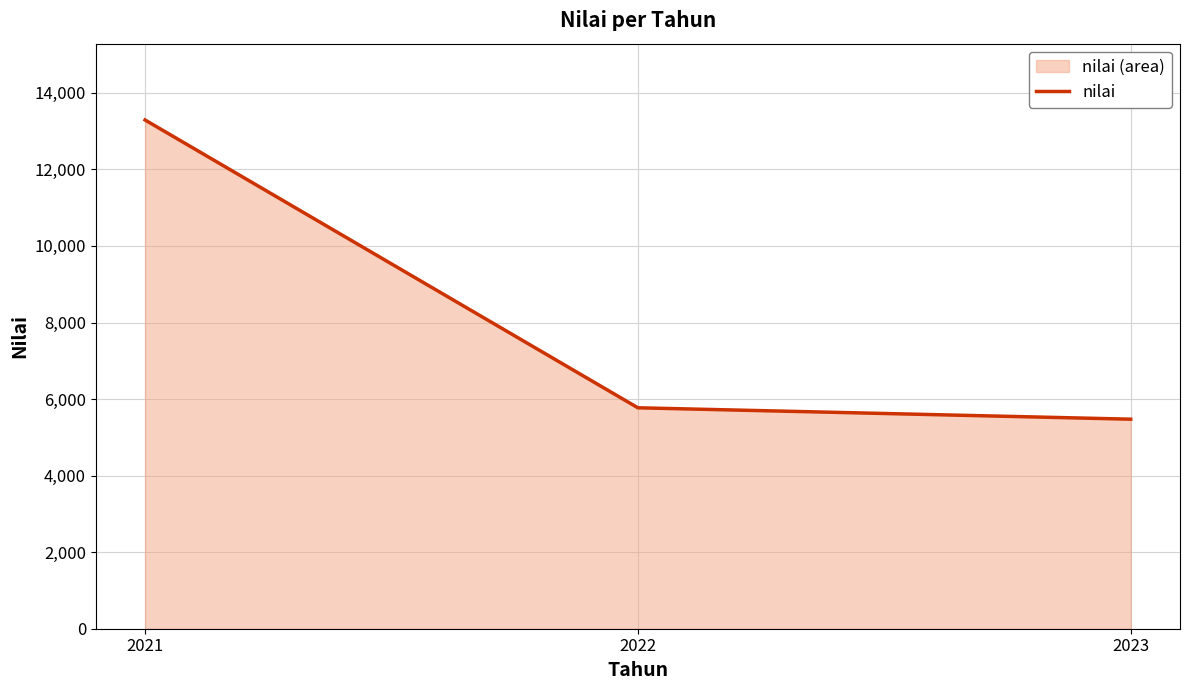

What is the average value?

8179